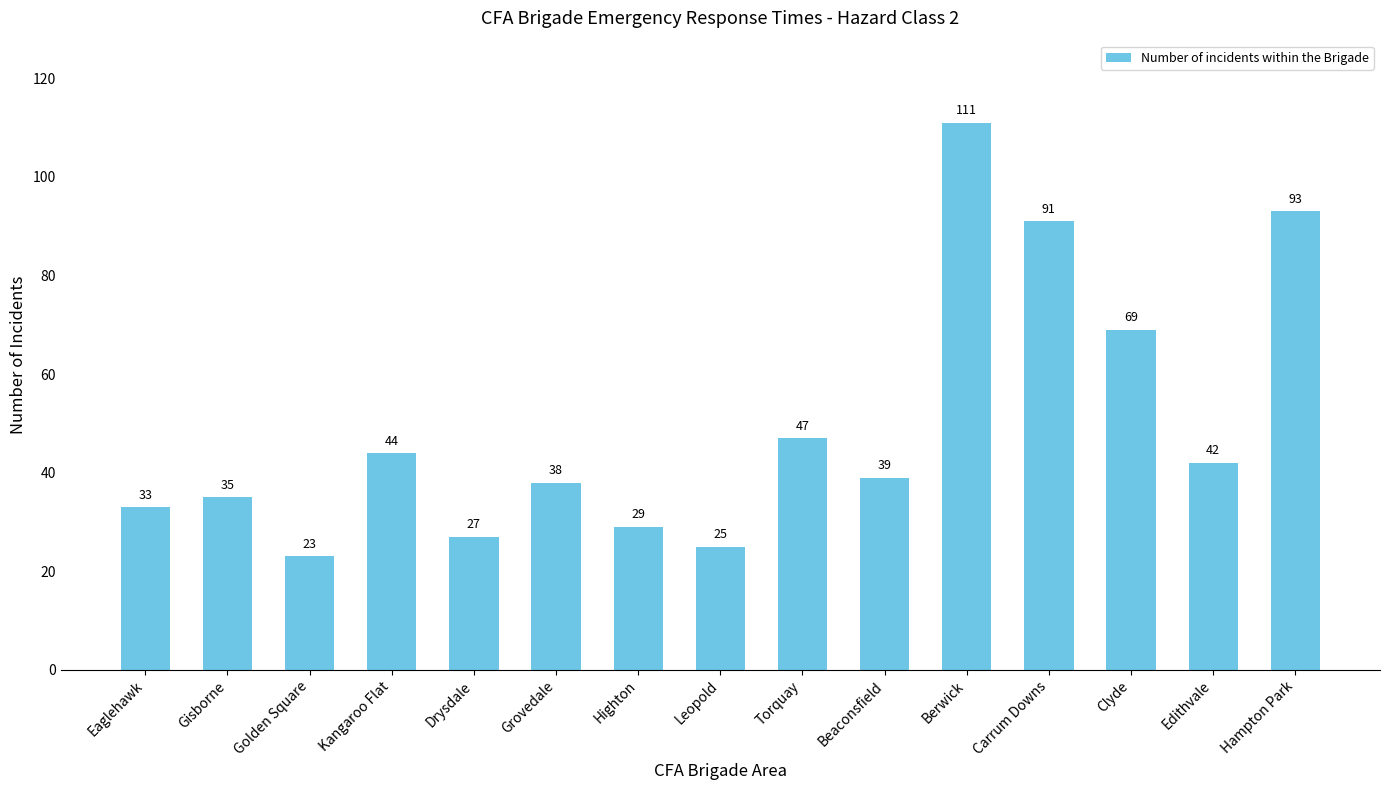

Reading left to right, list all the values displayed in this chart.

Eaglehawk=33	Gisborne=35	Golden Square=23	Kangaroo Flat=44	Drysdale=27	Grovedale=38	Highton=29	Leopold=25	Torquay=47	Beaconsfield=39	Berwick=111	Carrum Downs=91	Clyde=69	Edithvale=42	Hampton Park=93